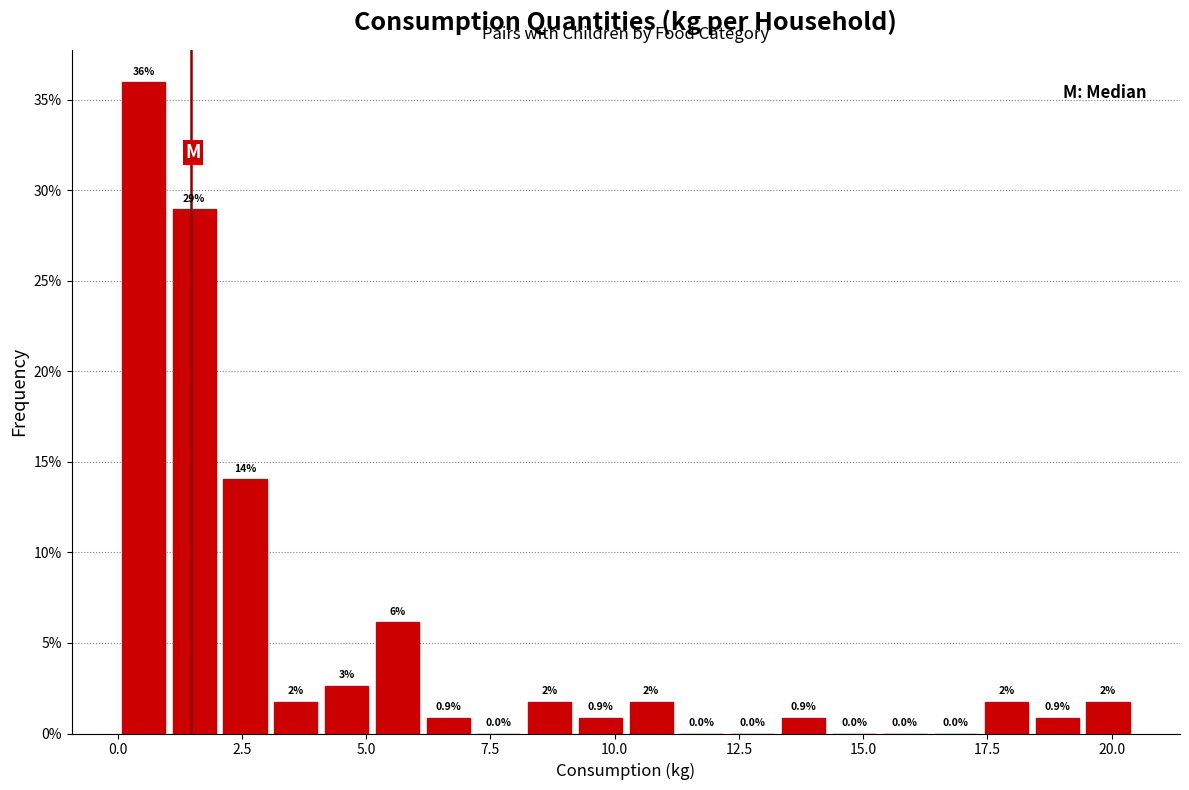

Read against the x-axis, roughly where is the centre of the tallest bar?

0.5